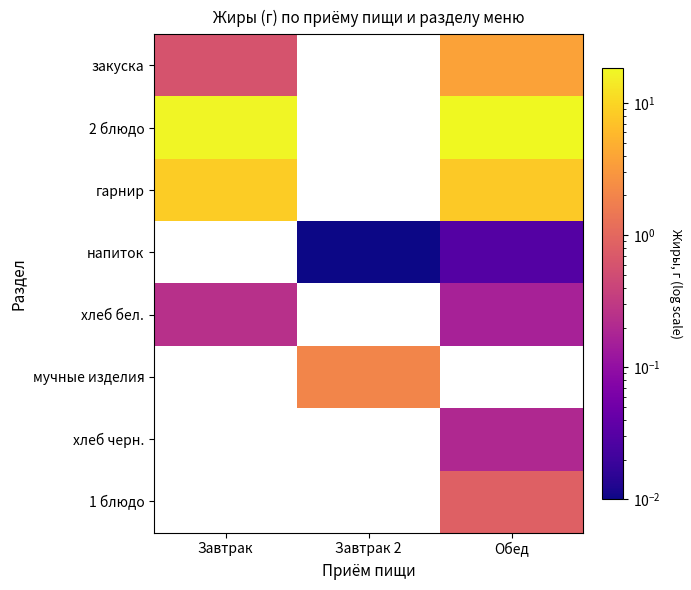

What is the approximate value of 1 блюдо at Обед?

0.8